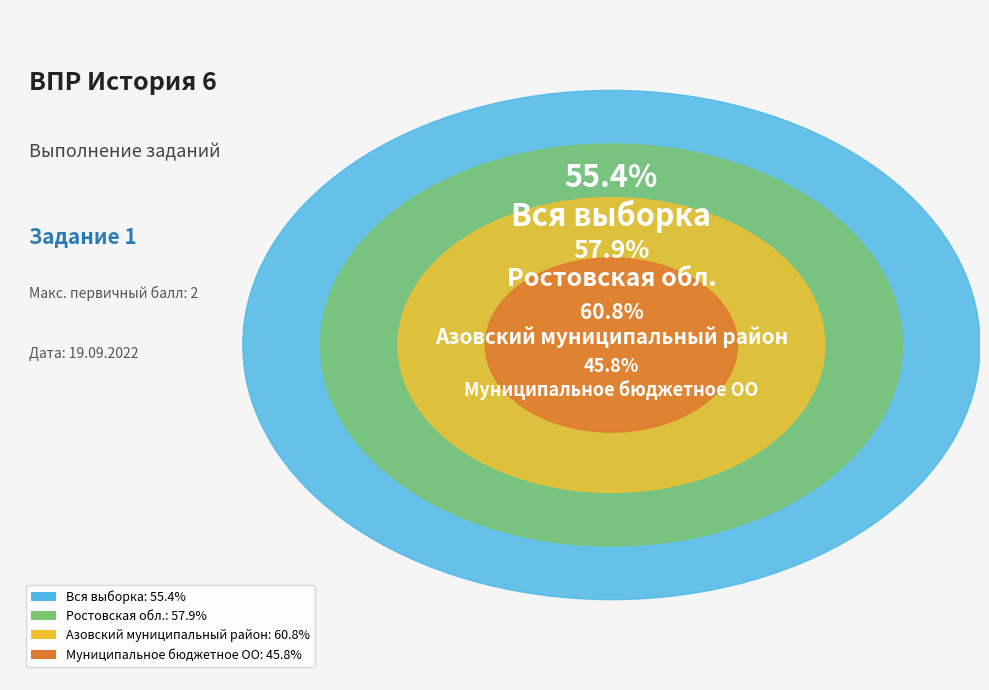

Count the number of slices in the pie.

4